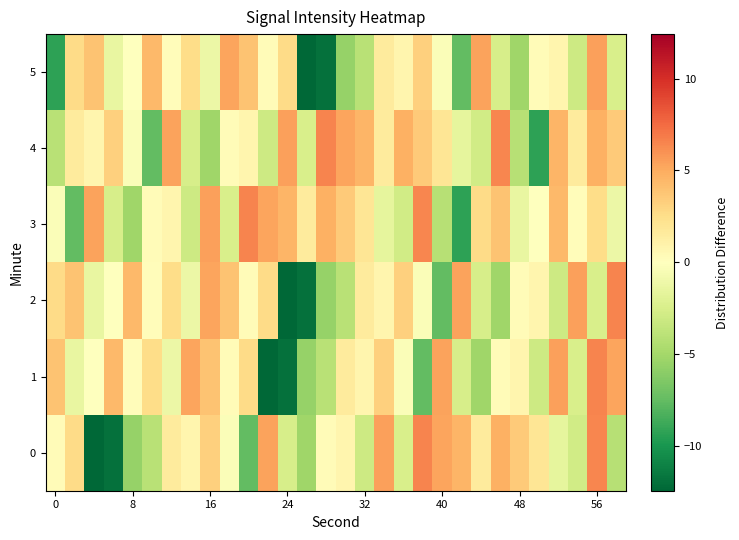

Count the number of categories in the chart.

30